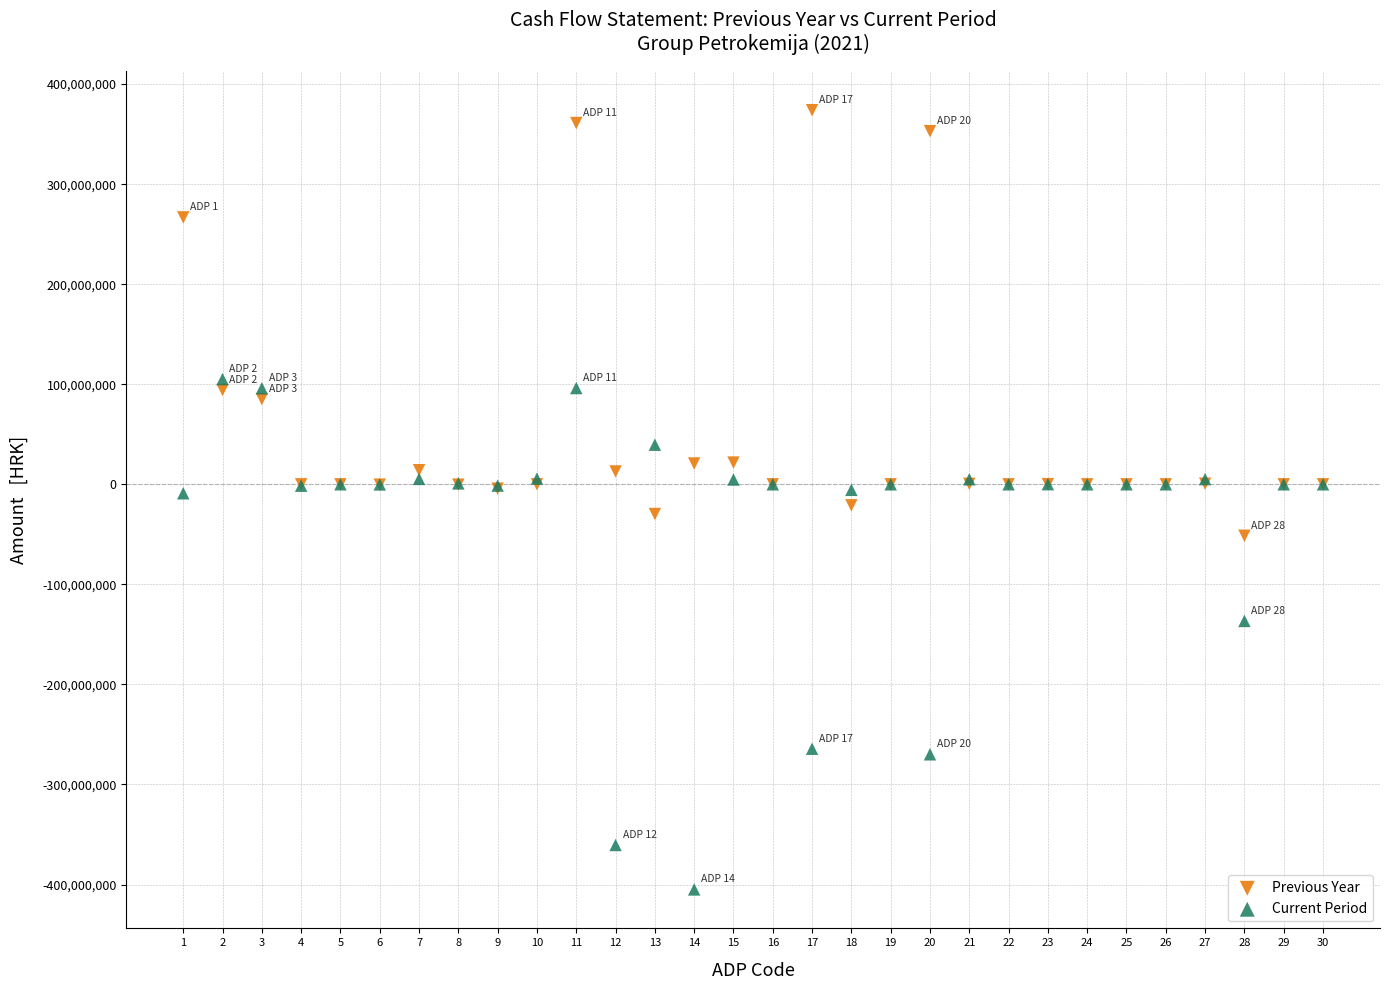

In the Previous Year series, what Y value is closest to 161258444?

94276446